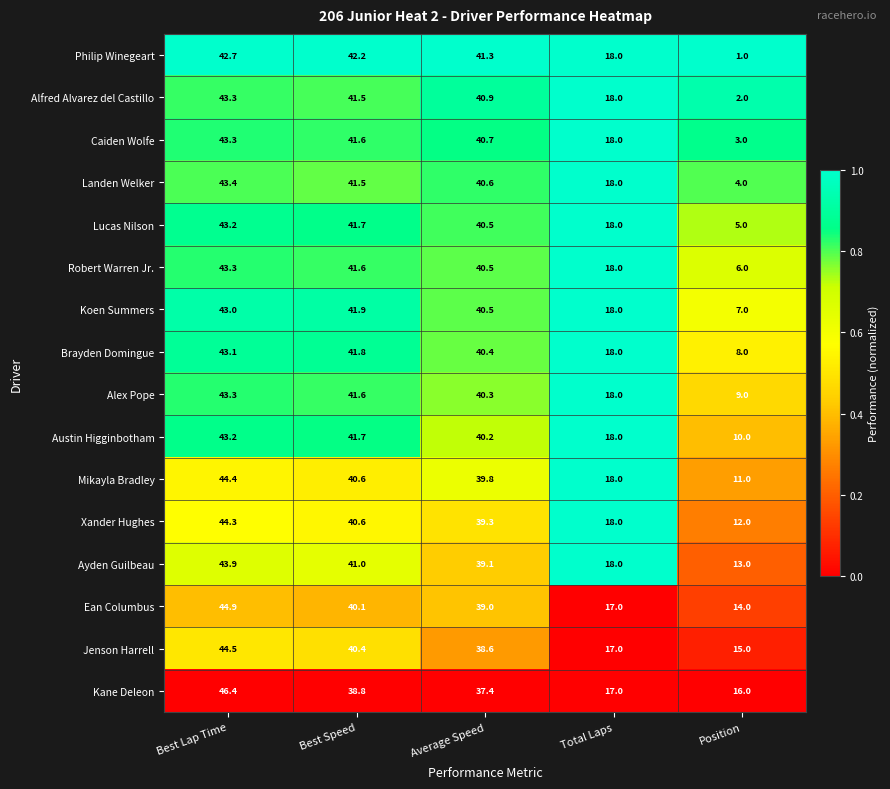

What is the total value across all series at Total Laps?

285.0